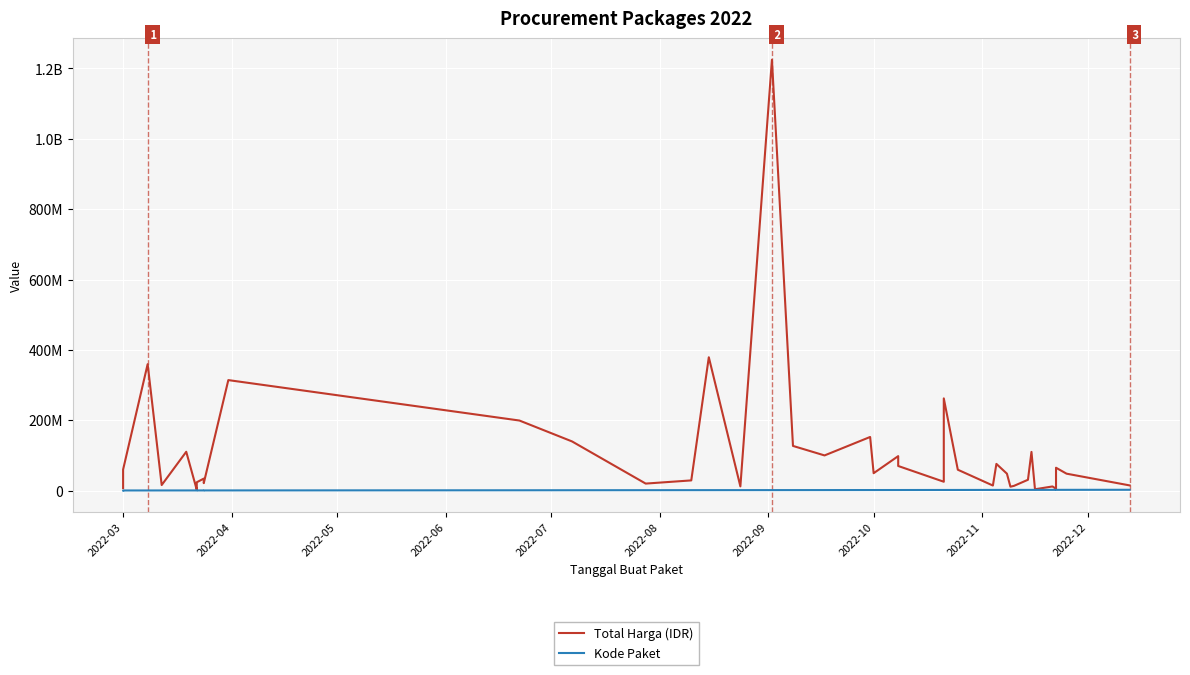

What is the minimum value shown in the chart?

378630